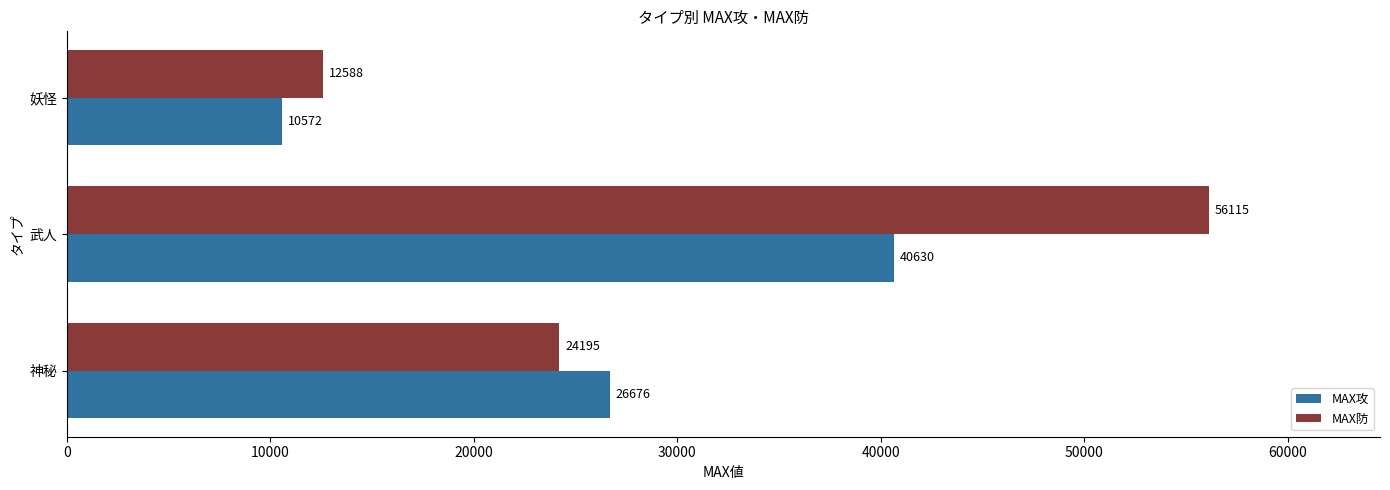

What is the difference between the maximum and second lowest values in the MAX防 series?

31920